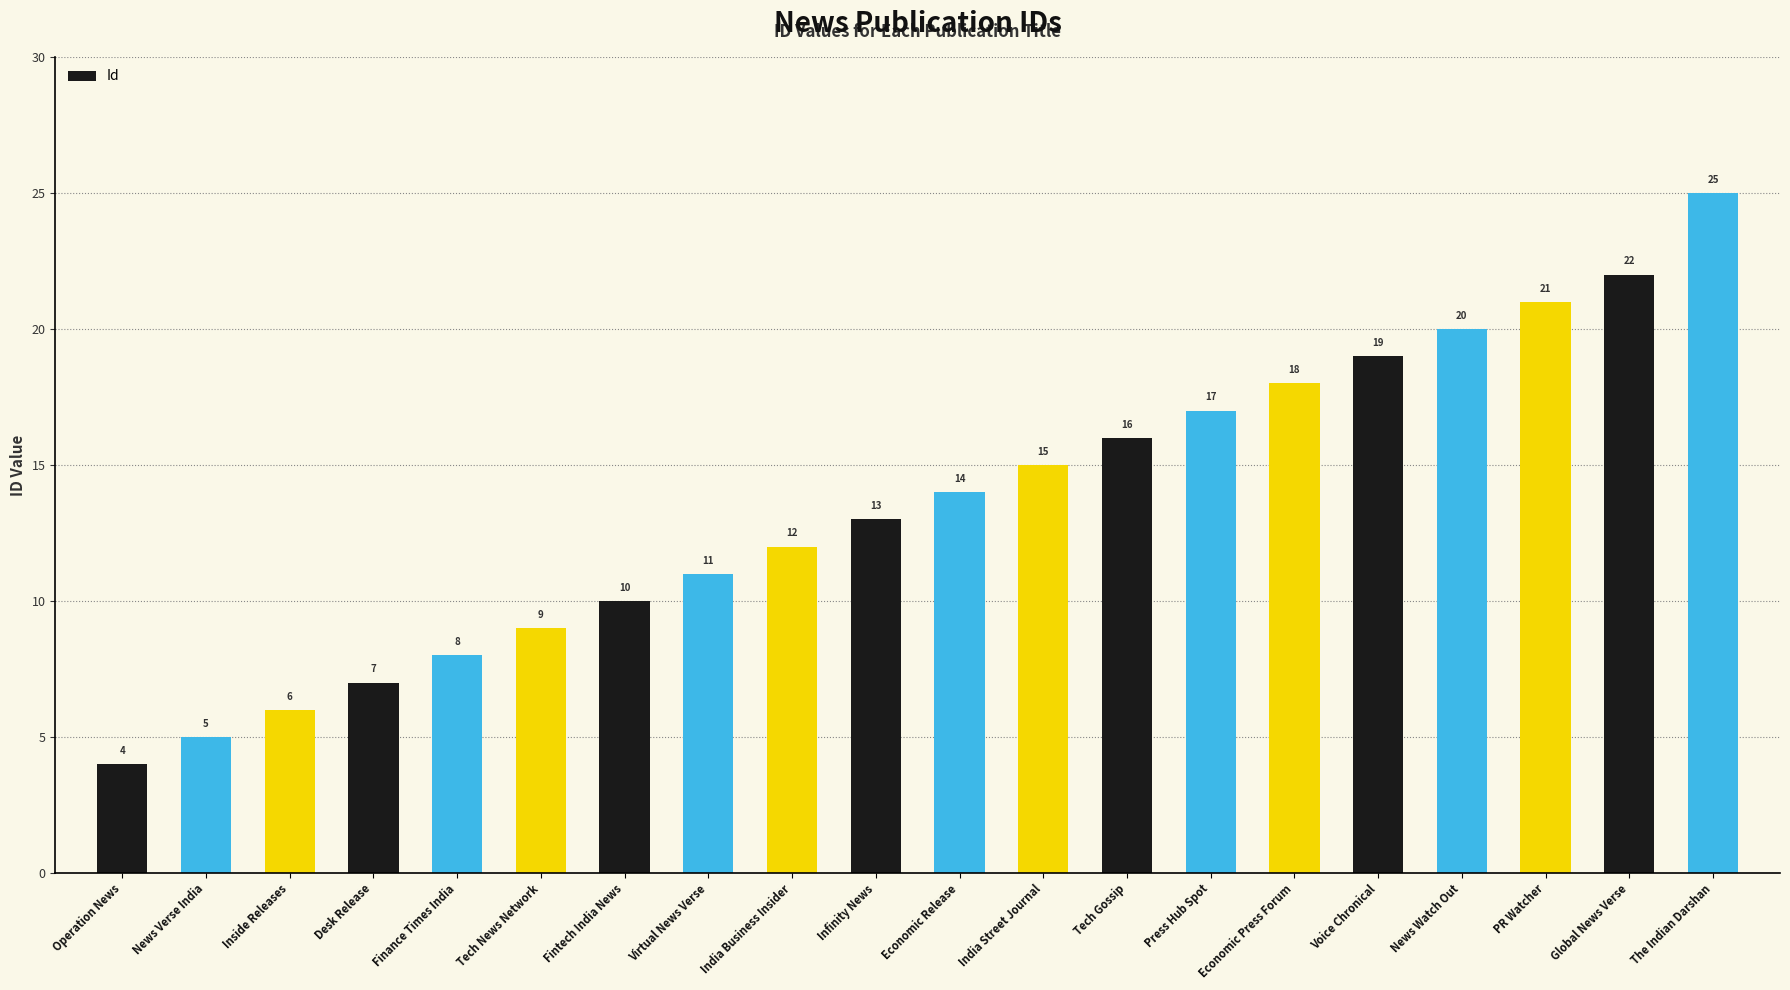

Read the value at India Street Journal, to the nearest 10.

20